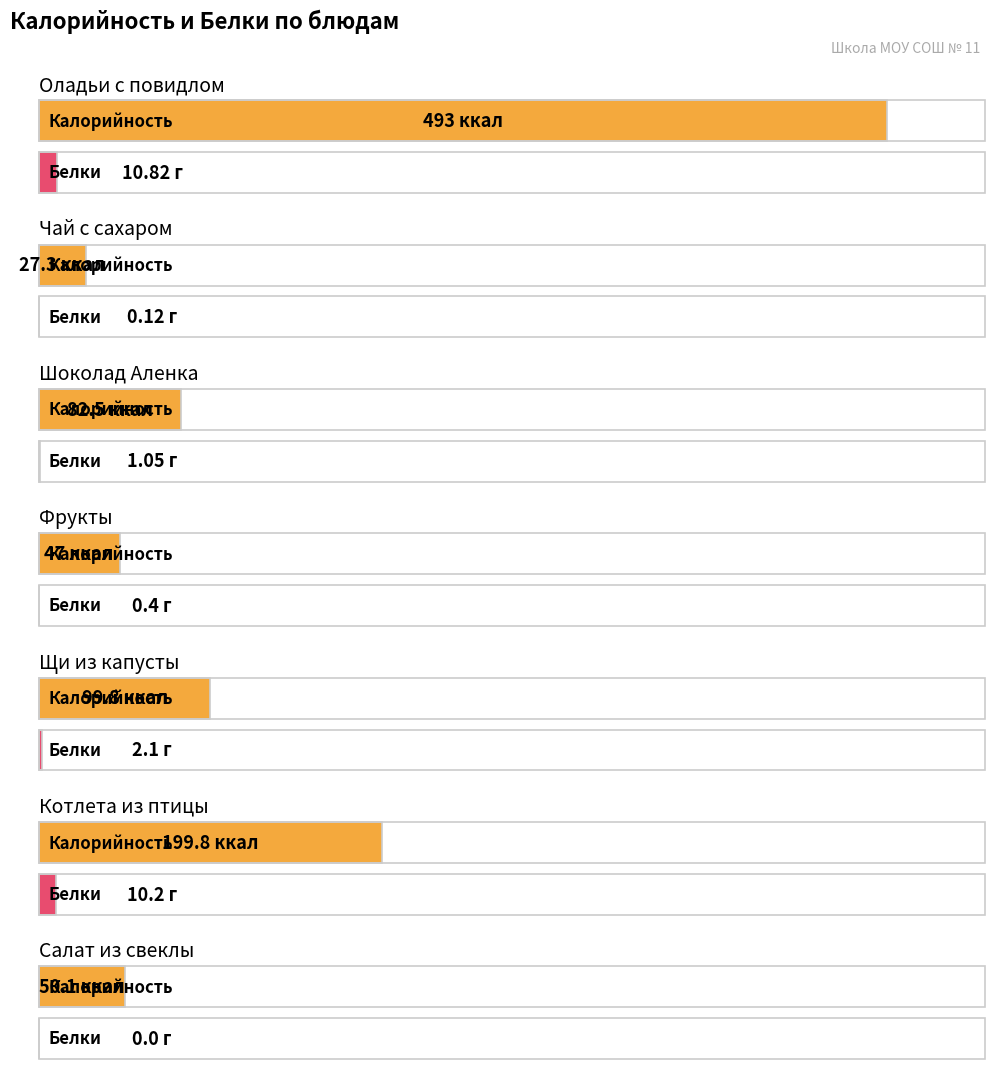

Where does the Белки series first go above 1?

Оладьи с повидлом